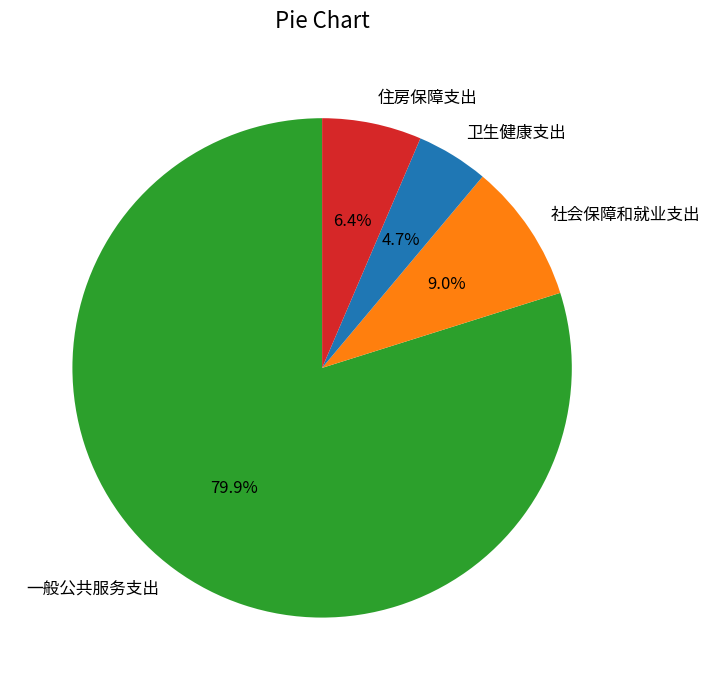

What is the ratio of the value at 社会保障和就业支出 to the value at 住房保障支出?

1.4